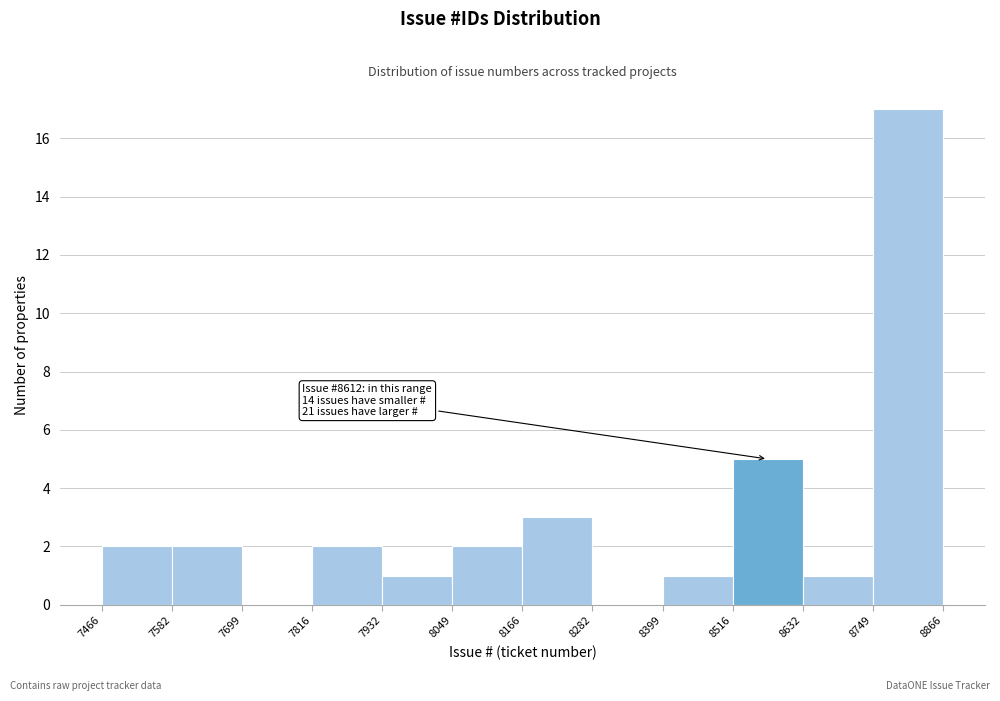

Over which range of the x-axis is the bar tallest?

8749 to 8866